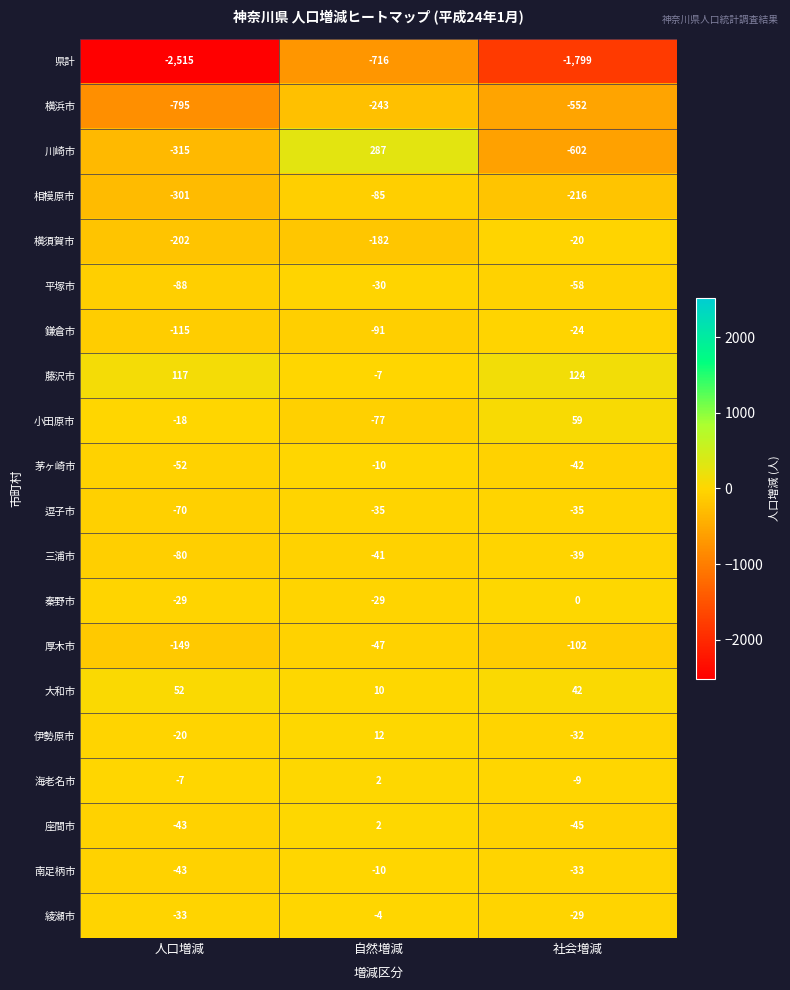

At which label does 逗子市 reach its minimum?

人口増減